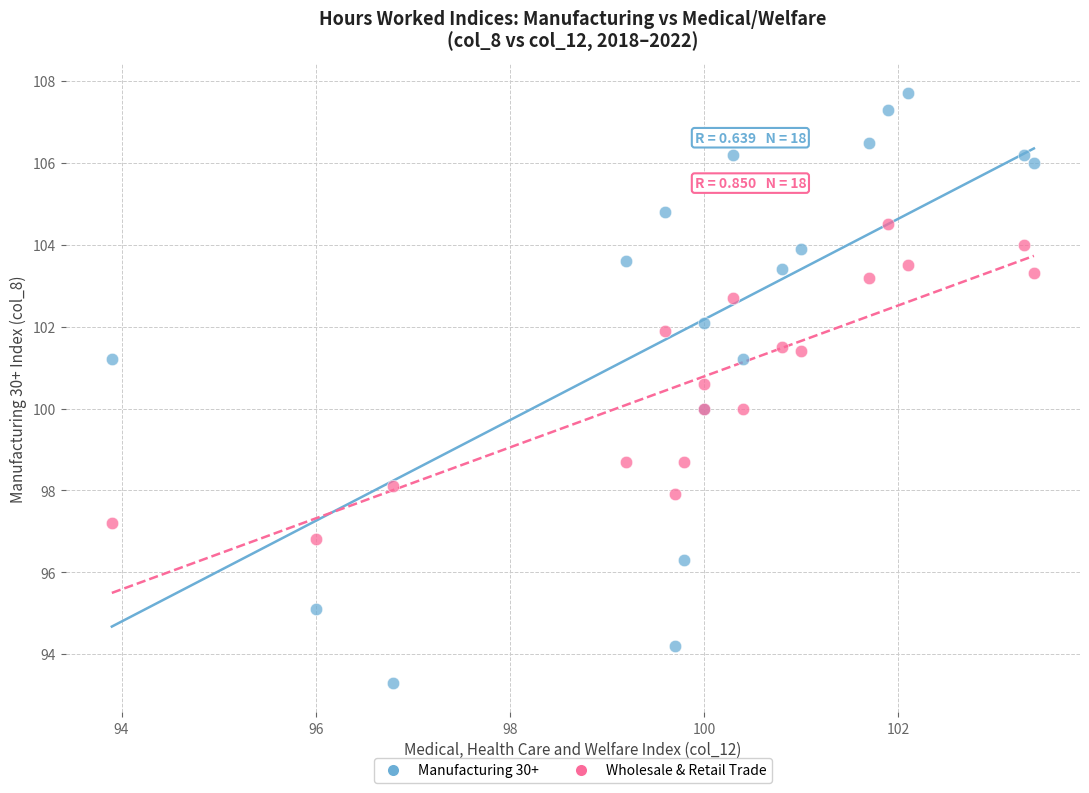

What are all the series names shown in the legend?

Manufacturing 30+, Wholesale & Retail Trade